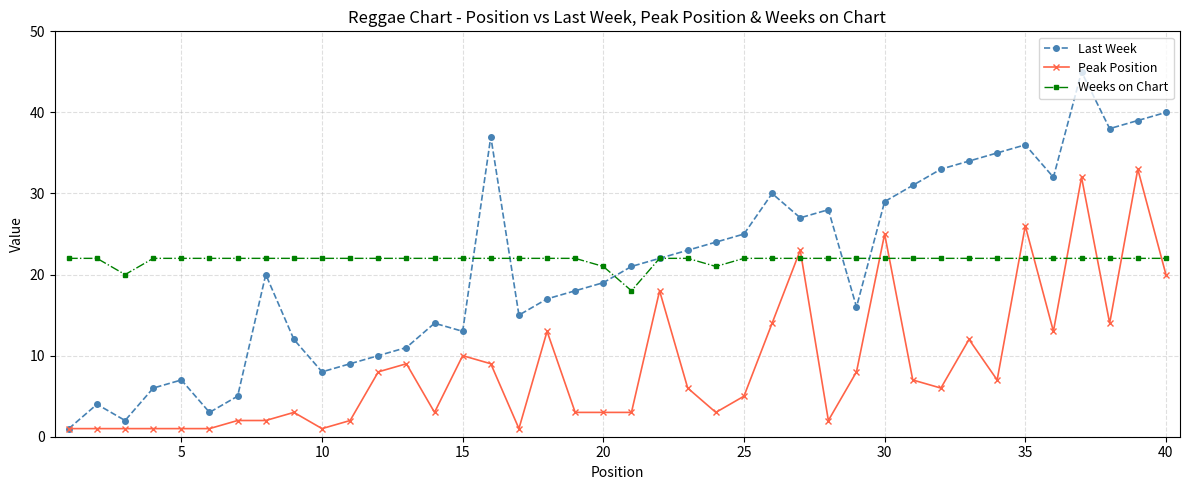

Is this an area chart (filled region under the line)?

No